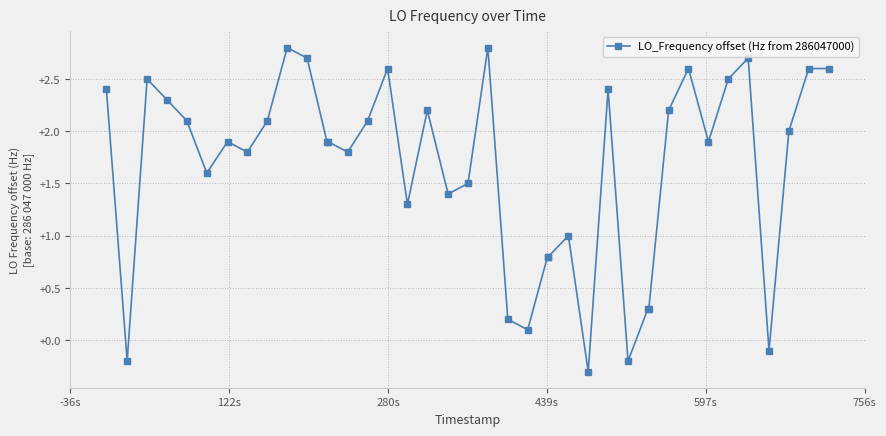

What is the value of the 23rd point from the left?

0.1